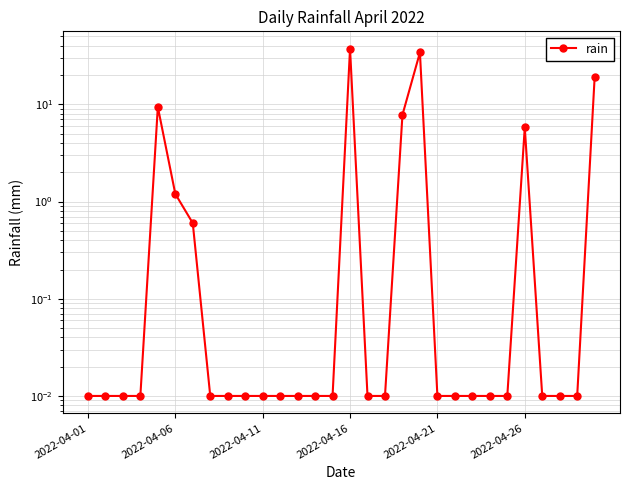

Reading left to right, extract all data points from this chart.

0.0	0.0	0.0	0.0	9.4	1.2	0.6	0.0	0.0	0.0	0.0	0.0	0.0	0.0	0.0	37.4	0.0	0.0	7.8	34.2	0.0	0.0	0.0	0.0	0.0	5.8	0.0	0.0	0.0	19.2